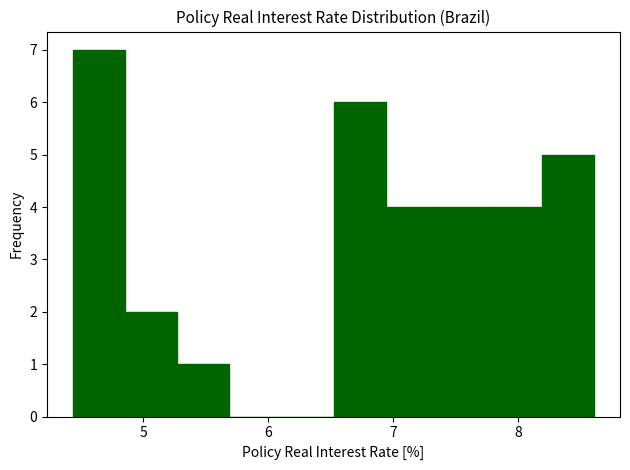

Reading left to right, transcribe this chart: for each bar, give the range it covers on the x-axis and its height. Neither the bar edges nor the heights are printed on the chart, so give them approximately, as read against the axes.

4.4 to 4.9: 7
4.9 to 5.3: 2
5.3 to 5.7: 1
5.7 to 6.1: 0
6.1 to 6.5: 0
6.5 to 6.9: 6
6.9 to 7.4: 4
7.4 to 7.8: 4
7.8 to 8.2: 4
8.2 to 8.6: 5